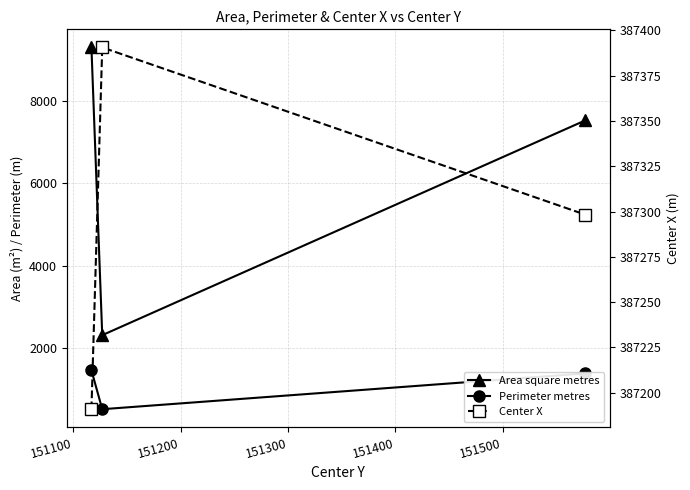

How many lines are shown in the chart?

3